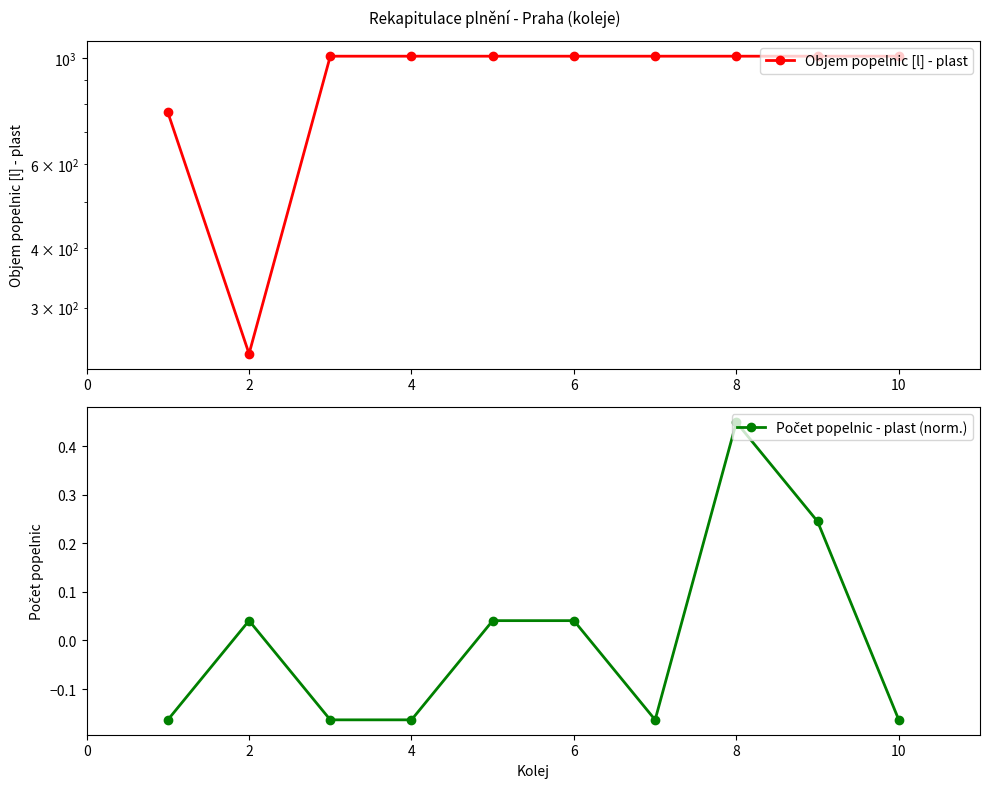

What are all the series names shown in the legend?

Objem popelnic [l] - plast, Počet popelnic - plast (norm.)